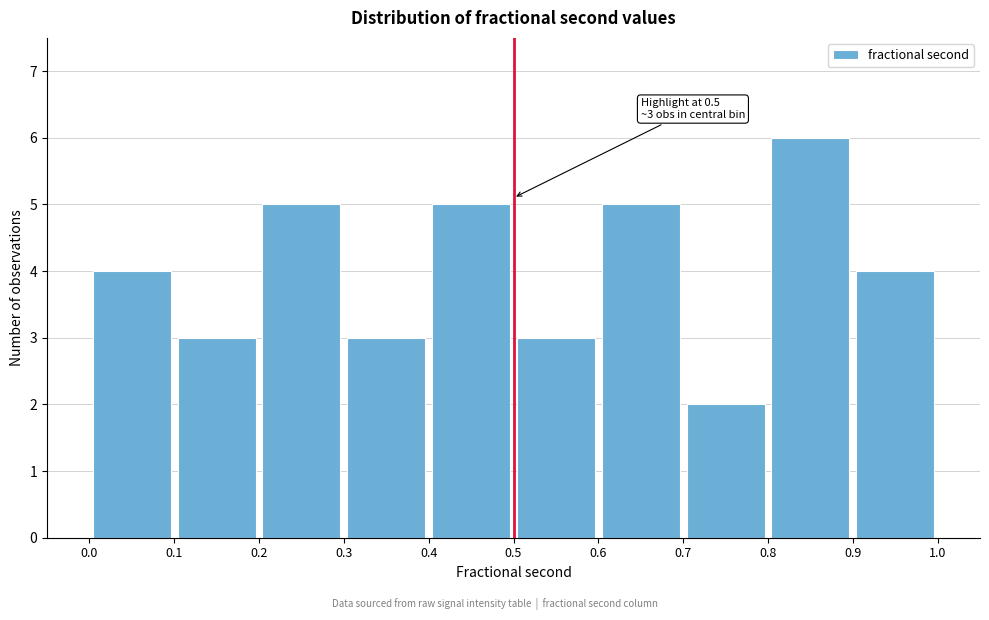

Over which range of the x-axis is the bar tallest?

0.8 to 0.9